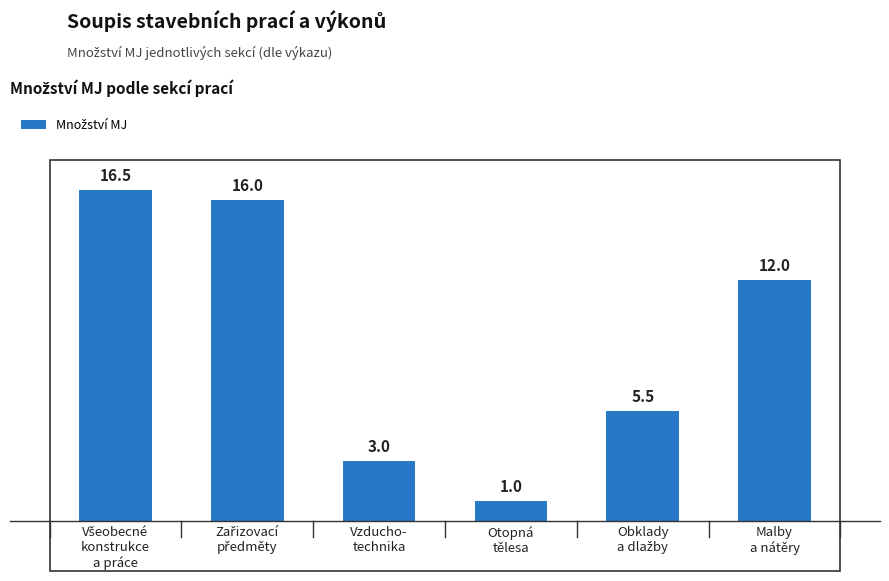

What is the difference between the maximum and second lowest values?

13.5